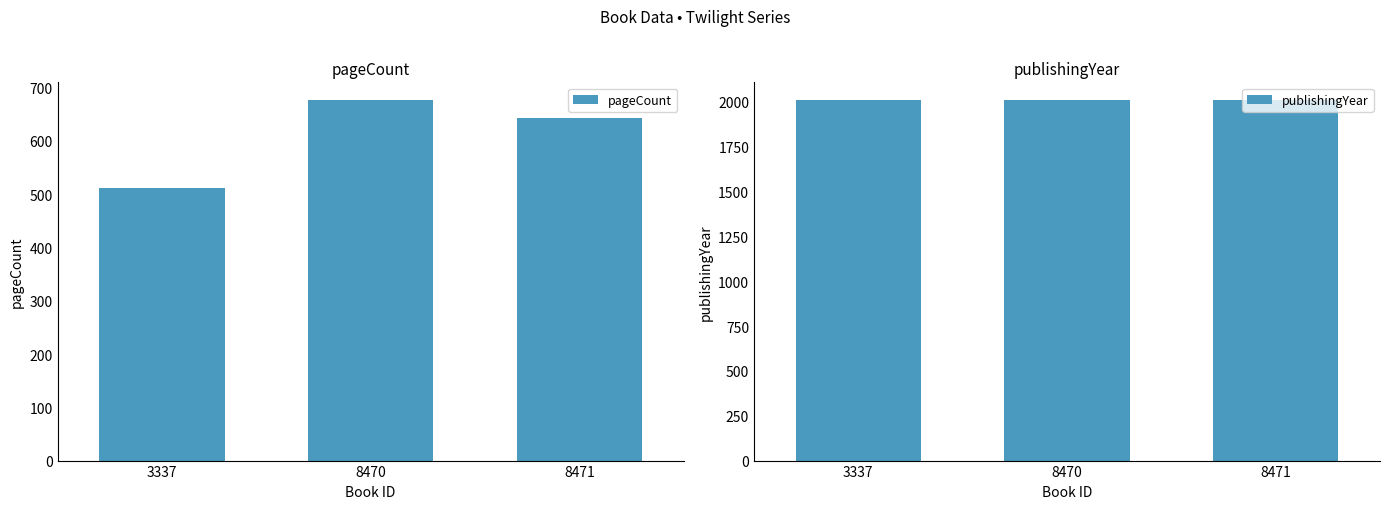

Between 8470 and 8471, which series saw the biggest shift?

pageCount